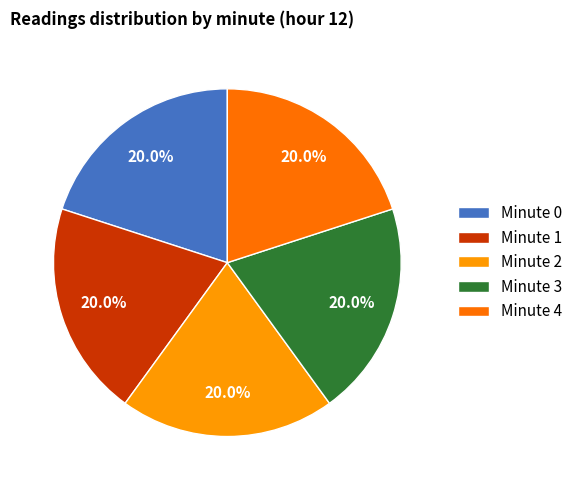

Approximately how many times larger is the value at Minute 2 compared to Minute 0?

1.0